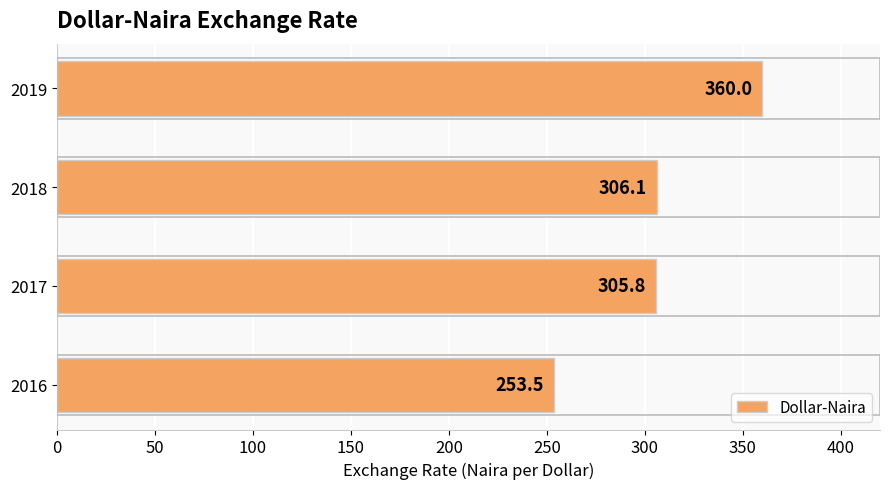

How many data points does each series have?

4